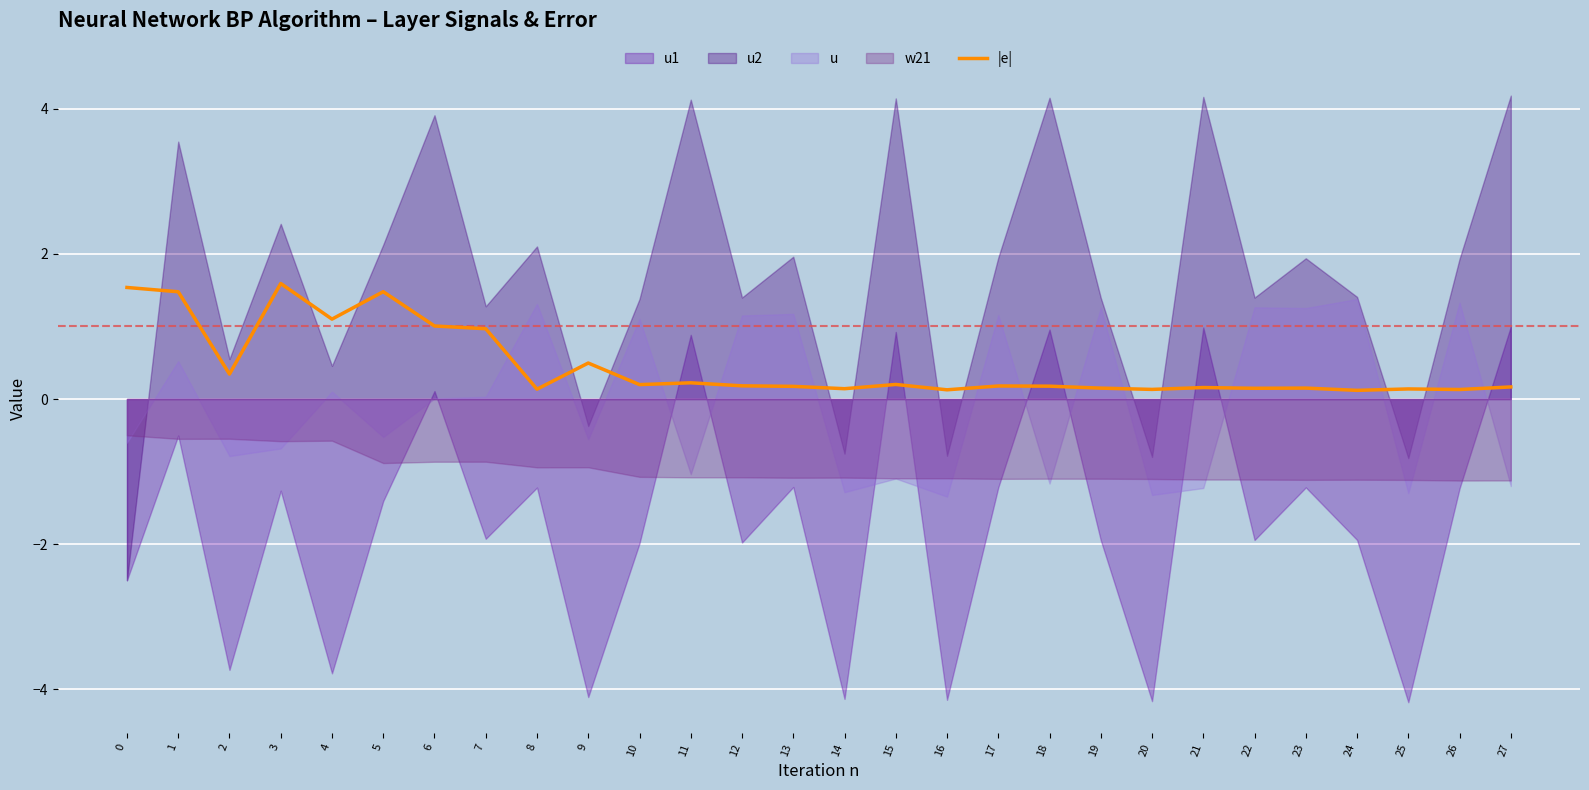

Which label corresponds to the largest value in the chart?

3